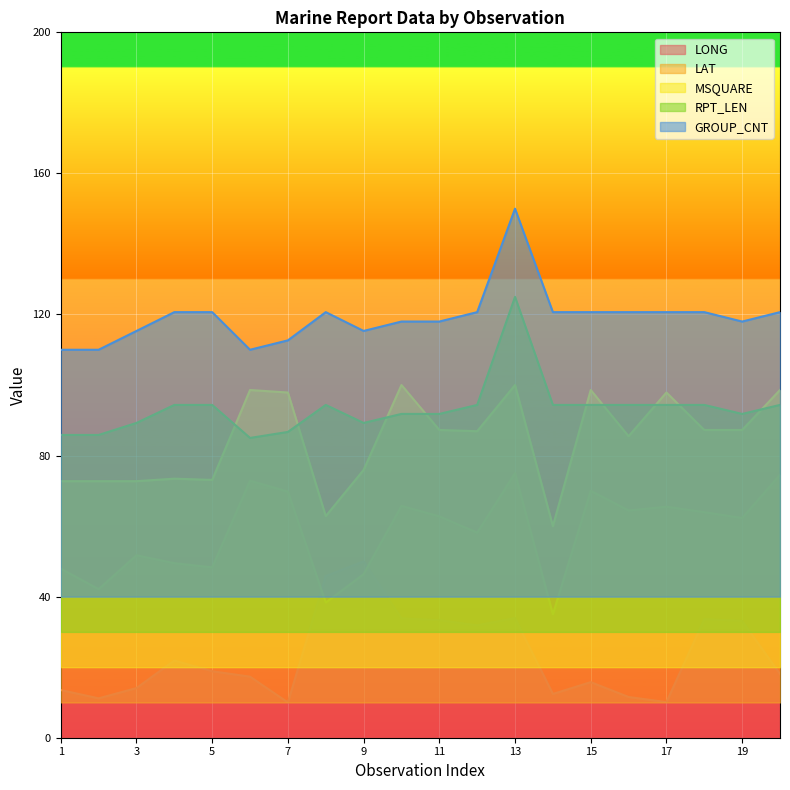

How many times do RPT_LEN and MSQUARE cross each other?

9